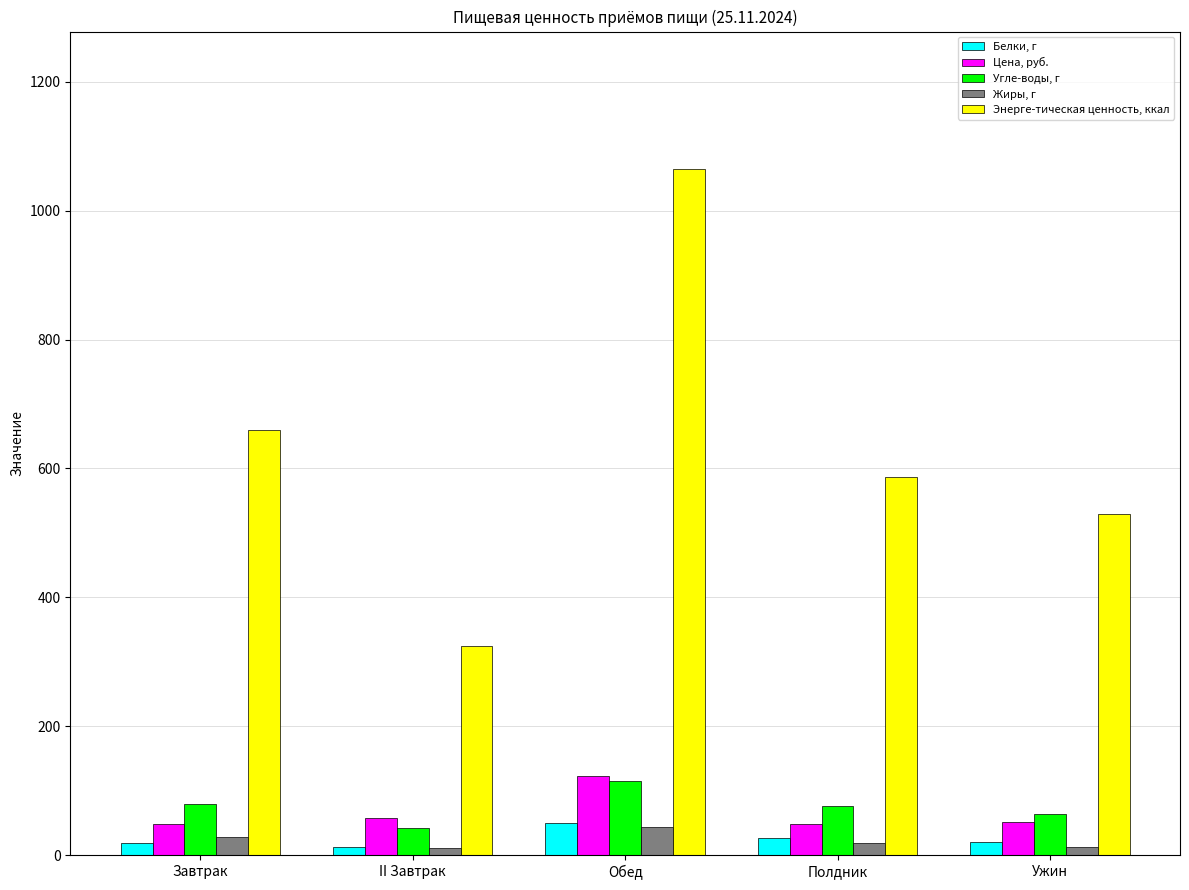

What is the spread (max minus min) of values at Полдник?

567.4